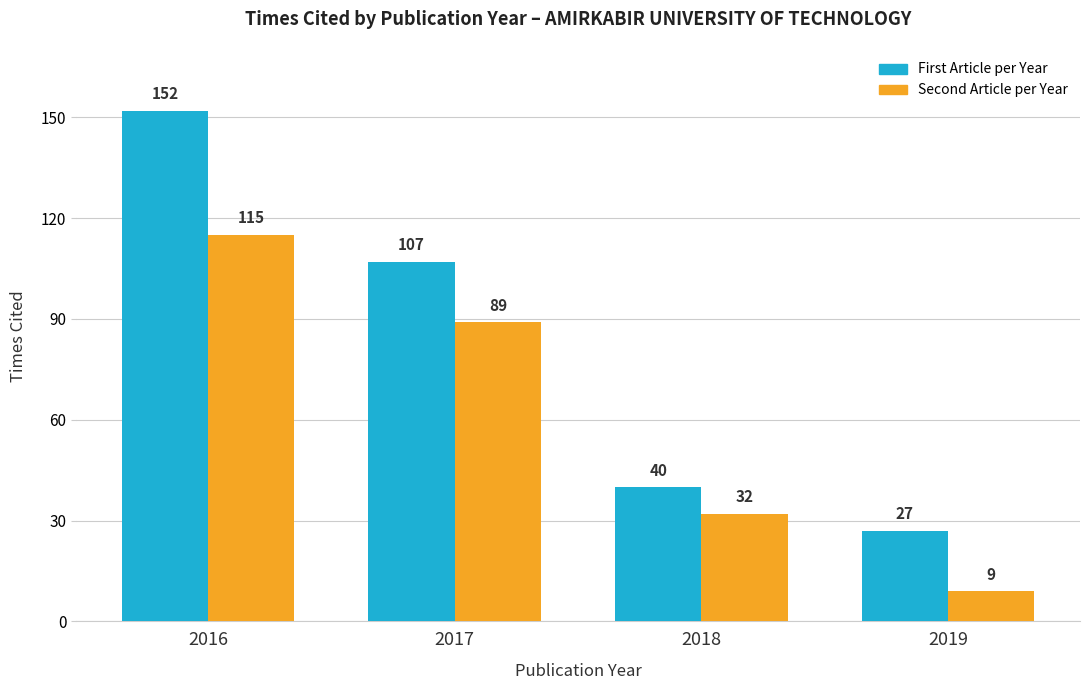

The value of First Article per Year at 2017 is 107. True or false?

True